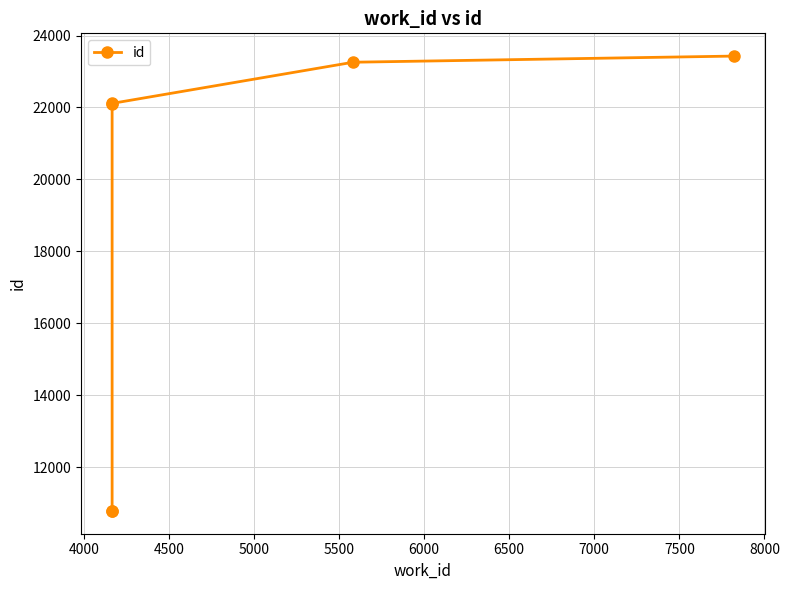

How many lines are shown in the chart?

1